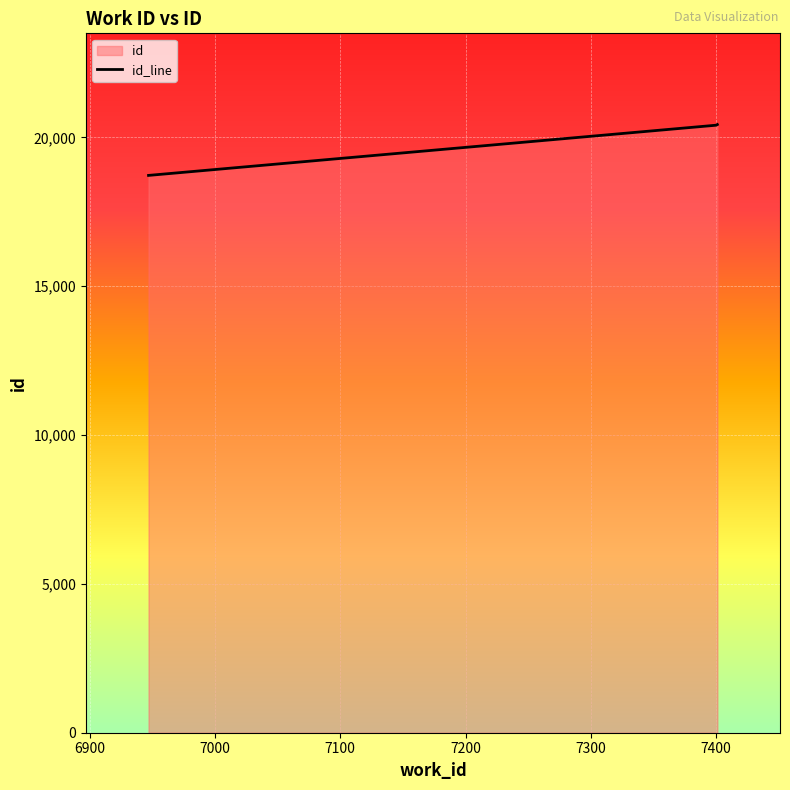

What is the average value?

19852